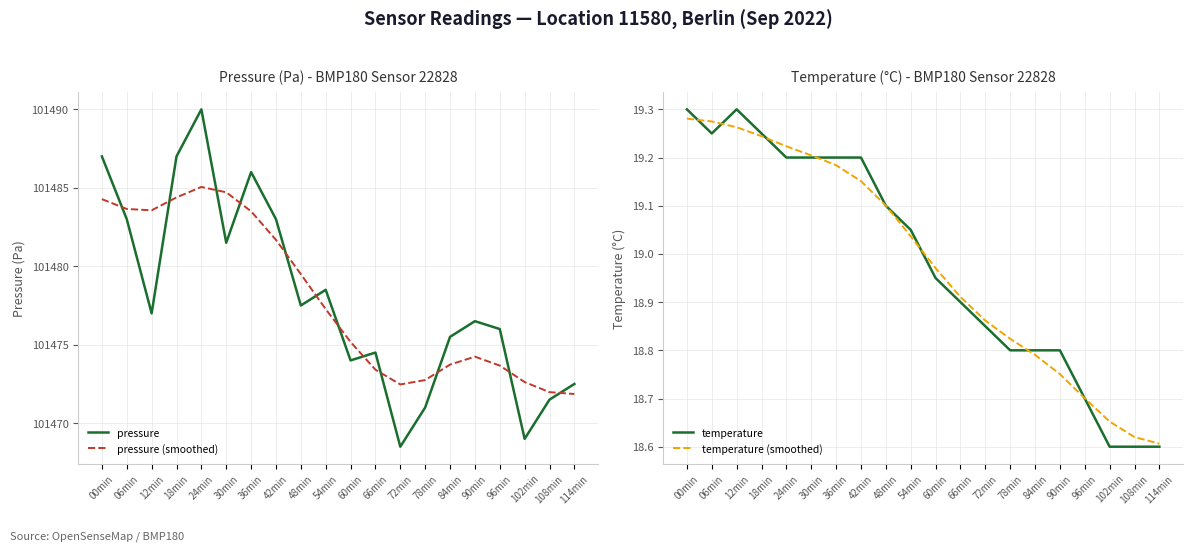

Is this an area chart (filled region under the line)?

No